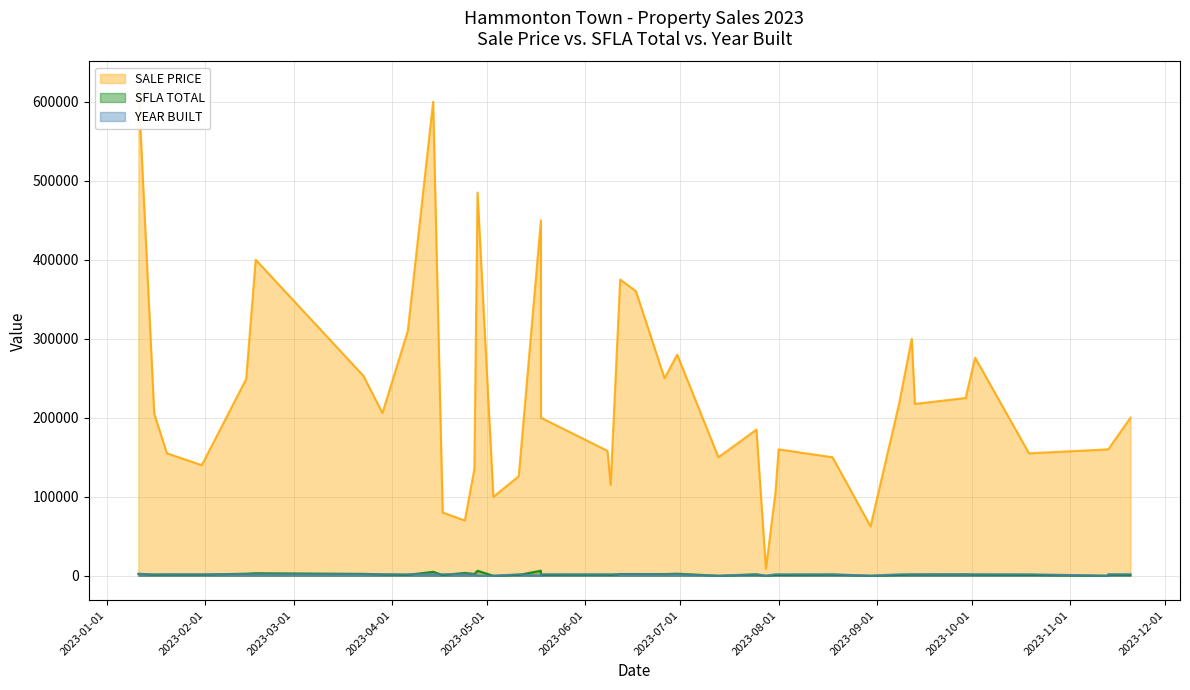

Which series has the largest total across all categories?

SALE PRICE